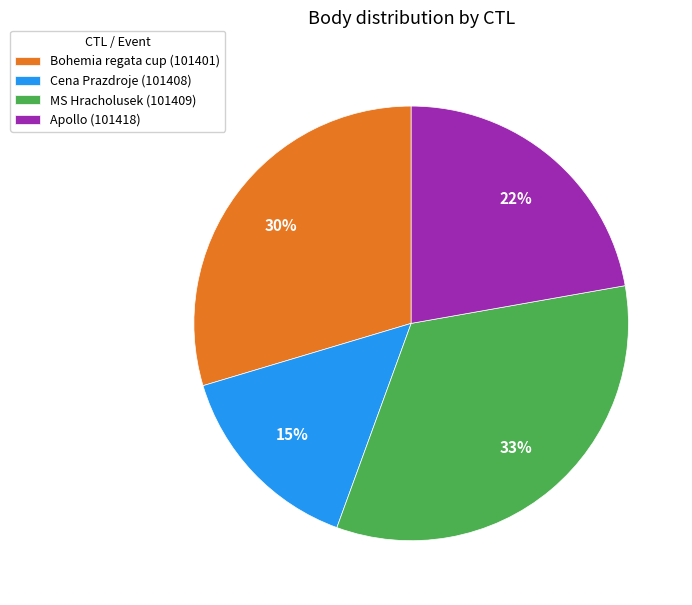

To the nearest percent, what portion does Apollo (101418) represent?

22%